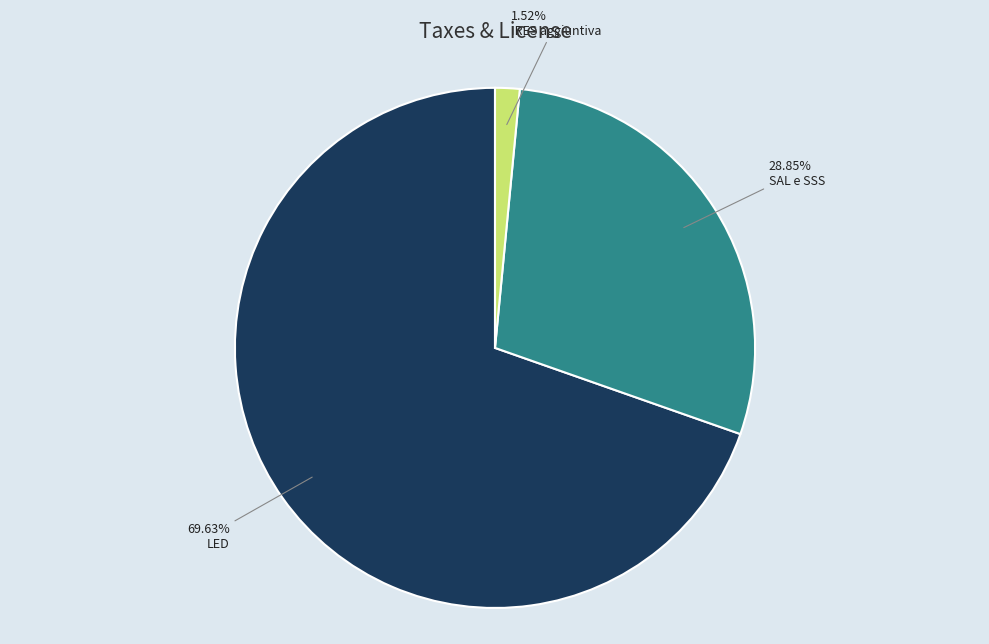

What percentage is the LED slice, to the nearest percent?

70%